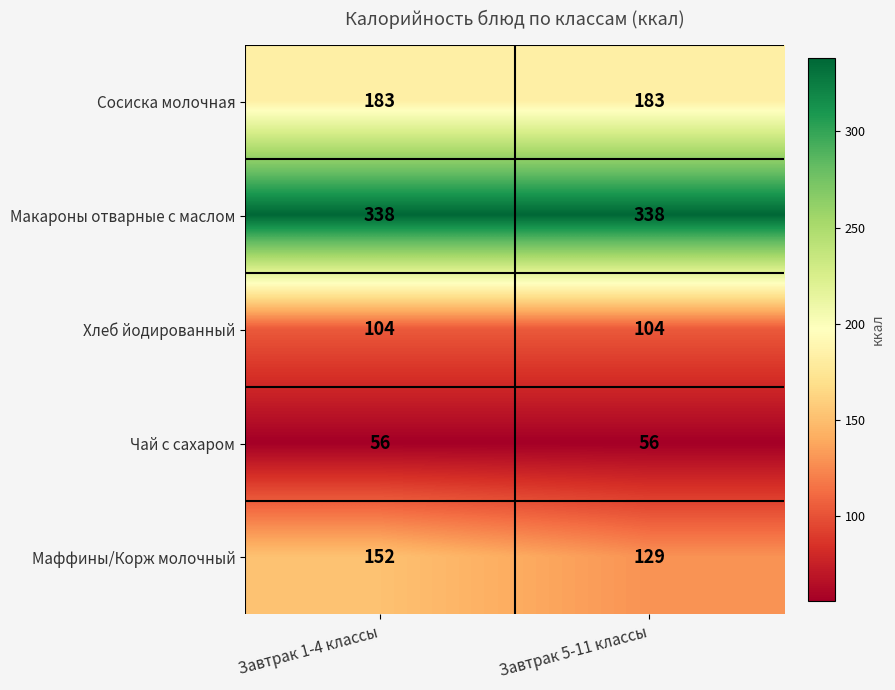

The Чай с сахаром series shows 32 at Завтрак 1-4 классы. True or false?

False